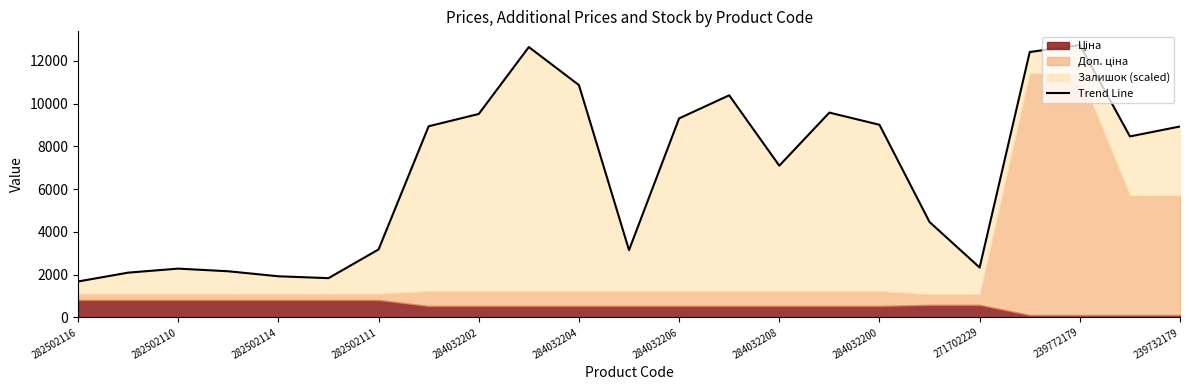

What is the difference between the second highest and second lowest values?

10805.6